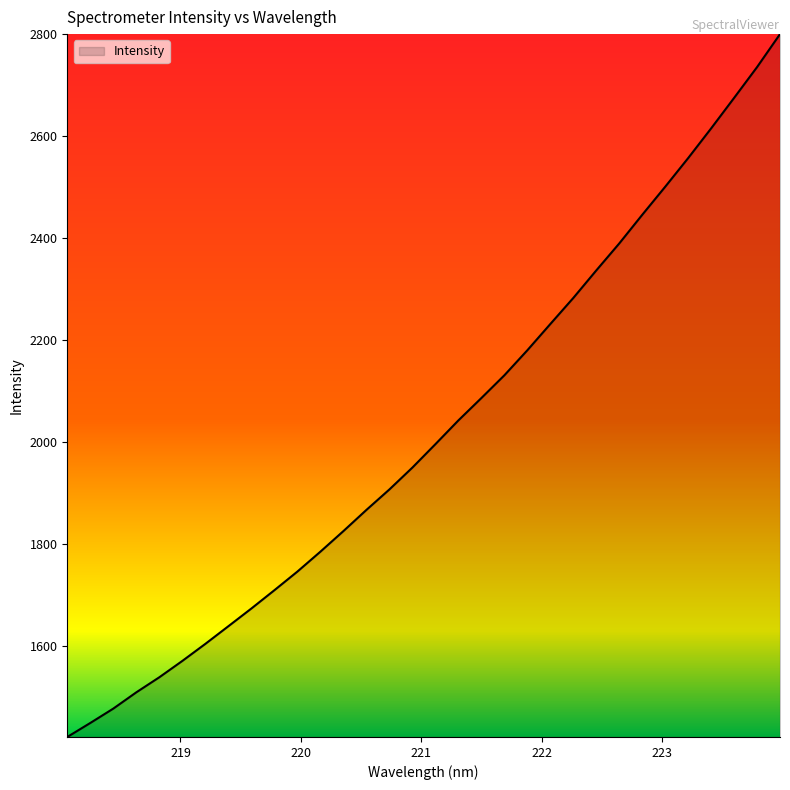

What is the greatest value displayed?

2800.3